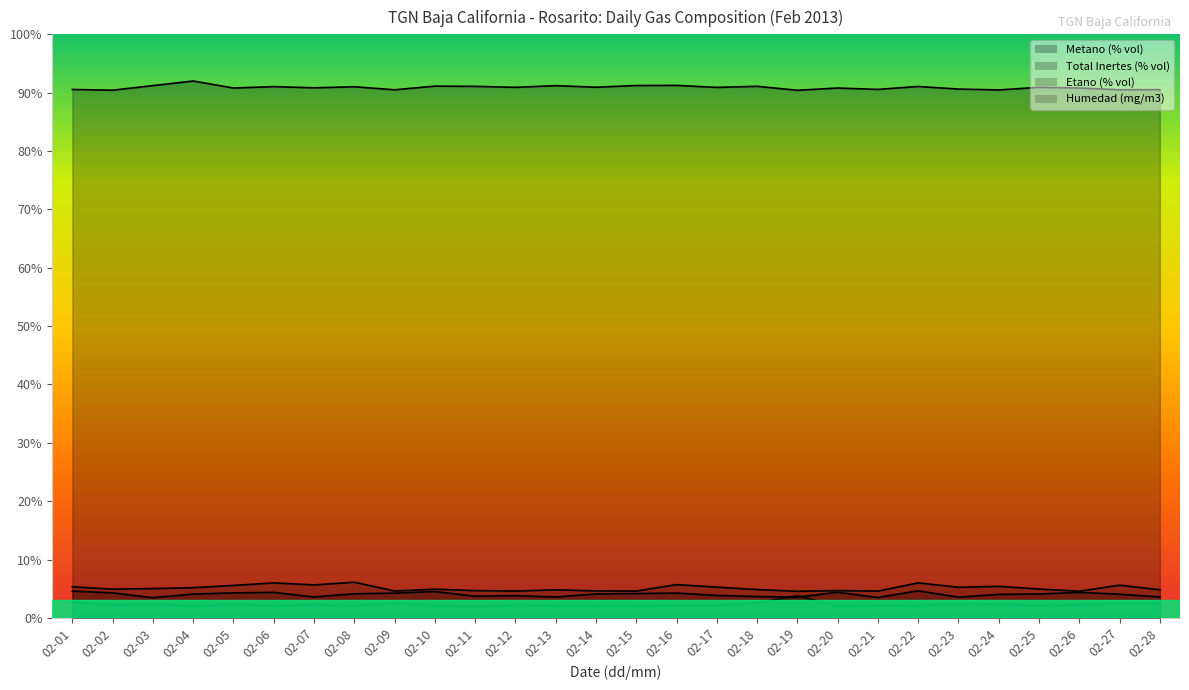

Rank the categories by Metano (% vol) value from lowest to highest.

02-19, 02-02, 02-24, 02-09, 02-27, 02-28, 02-01, 02-21, 02-23, 02-05, 02-20, 02-26, 02-07, 02-17, 02-12, 02-25, 02-14, 02-08, 02-06, 02-22, 02-11, 02-18, 02-10, 02-13, 02-03, 02-15, 02-16, 02-04